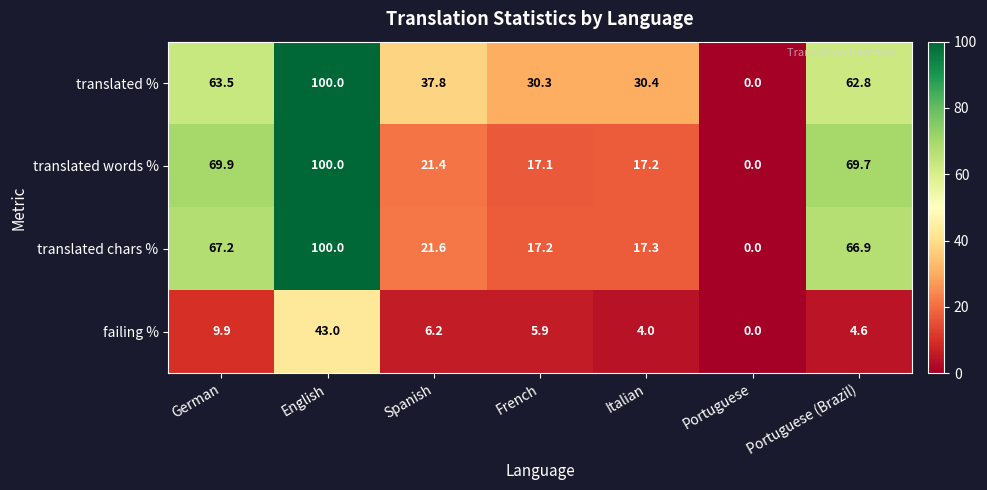

Between Spanish and Portuguese, which series saw the biggest shift?

translated %